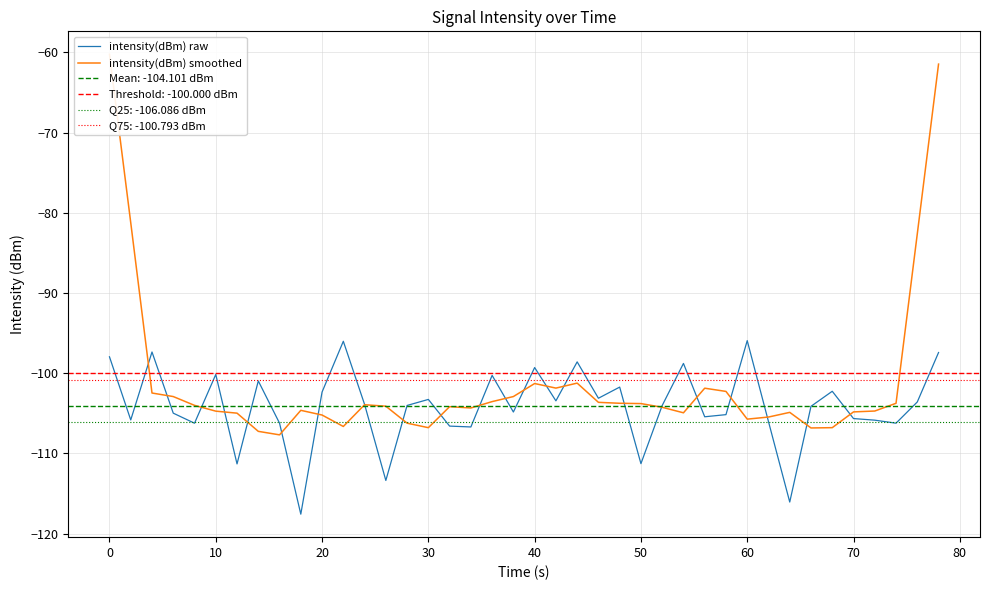

Which series ends up on top after the final intersection of intensity(dBm) smoothed and intensity(dBm) raw?

intensity(dBm) smoothed